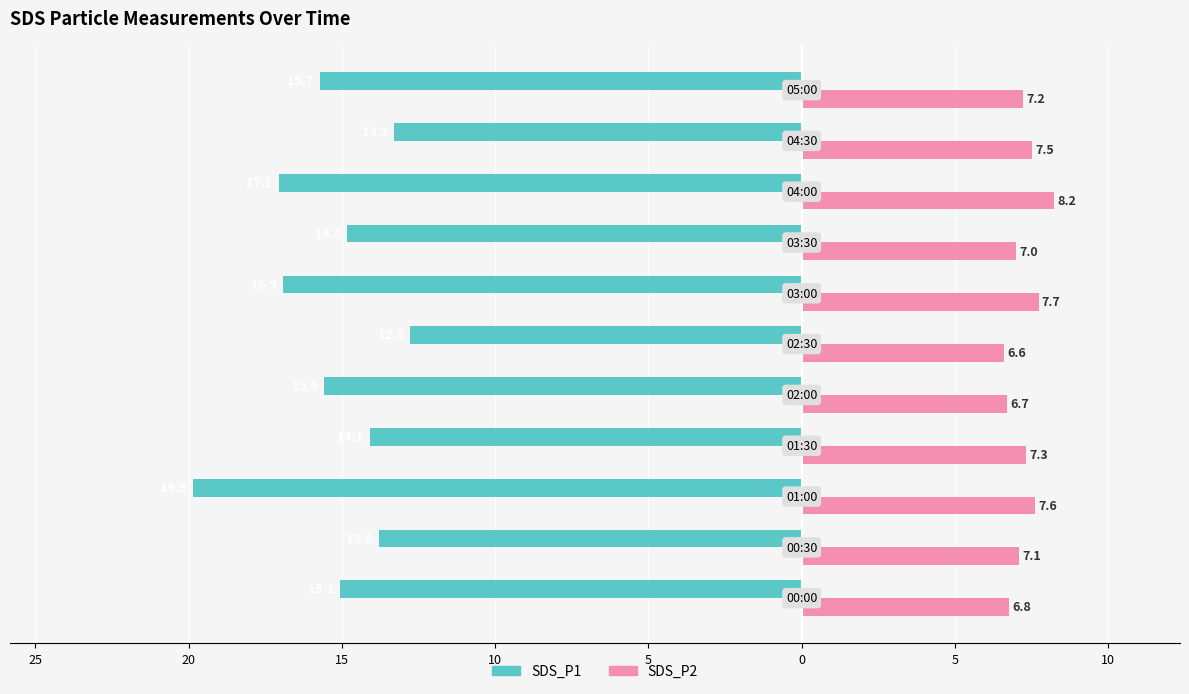

What are all the series names shown in the legend?

SDS_P1, SDS_P2